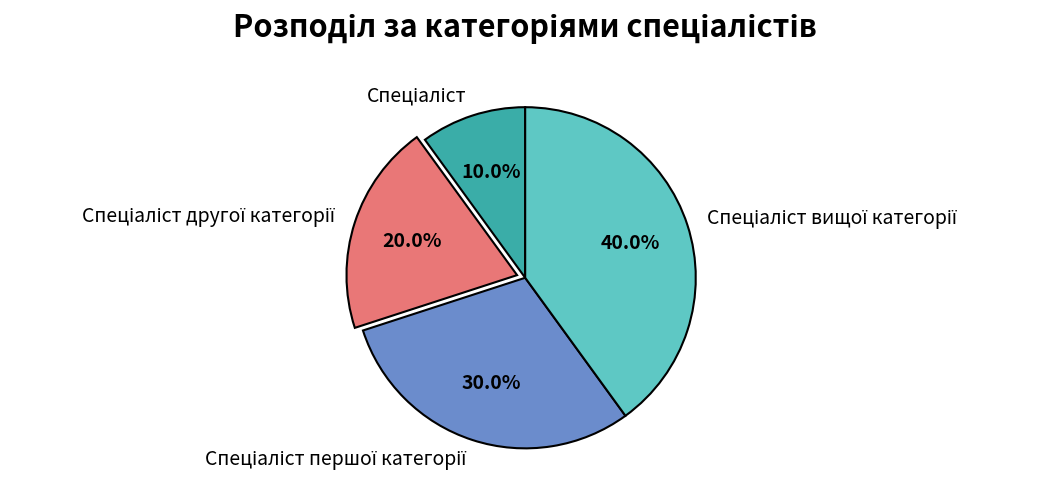

Is there any slice that represents more than half of the pie?

No